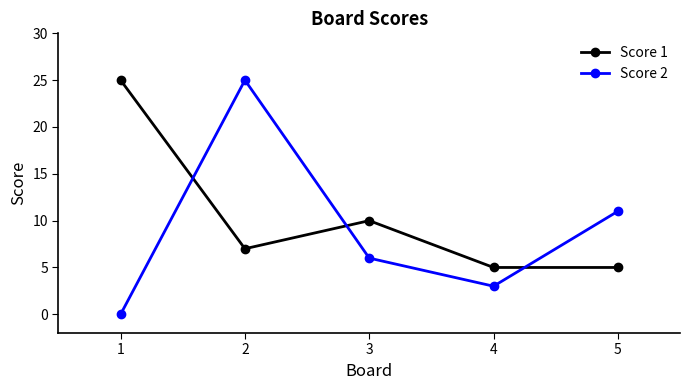

Where does the Score 1 series first go above 7?

1